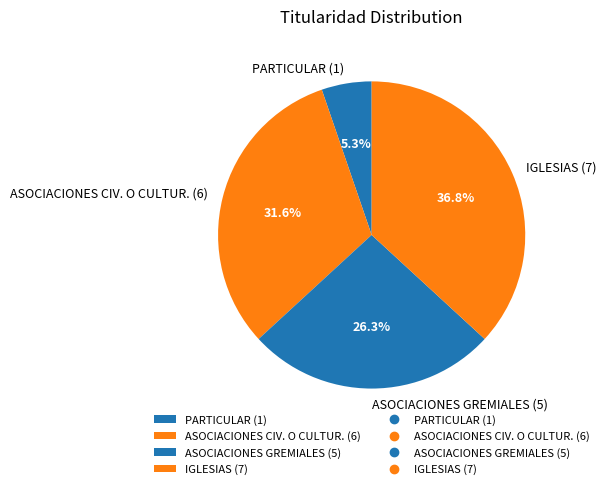

How many segments does this pie chart have?

4